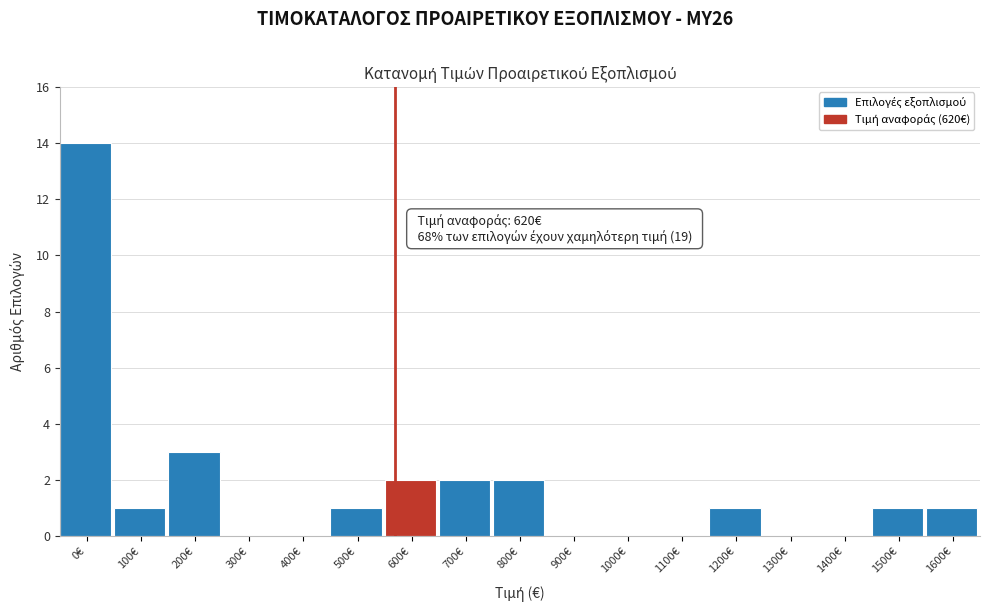

Reading left to right, list all the values displayed in this chart.

0€=14	100€=1	200€=3	300€=0	400€=0	500€=1	600€=2	700€=2	800€=2	900€=0	1000€=0	1100€=0	1200€=1	1300€=0	1400€=0	1500€=1	1600€=1